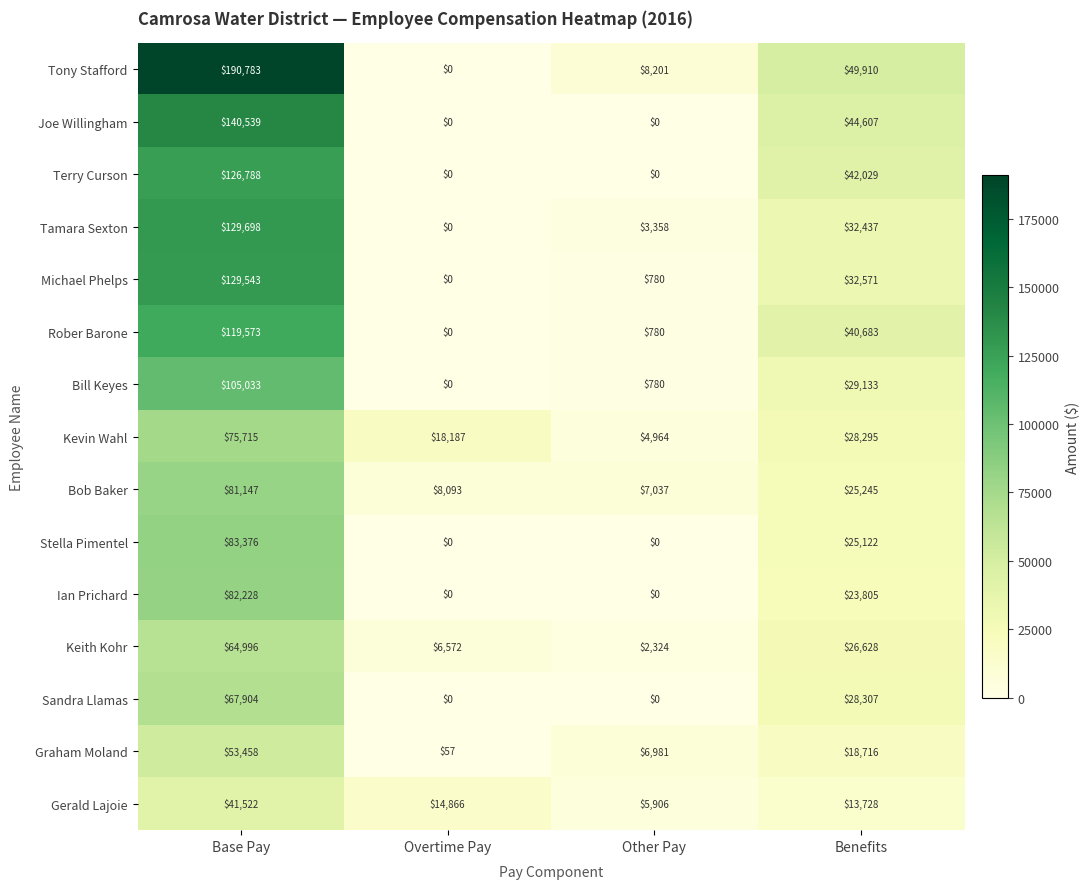

How many Joe Willingham values are between 0 and 140539?

4